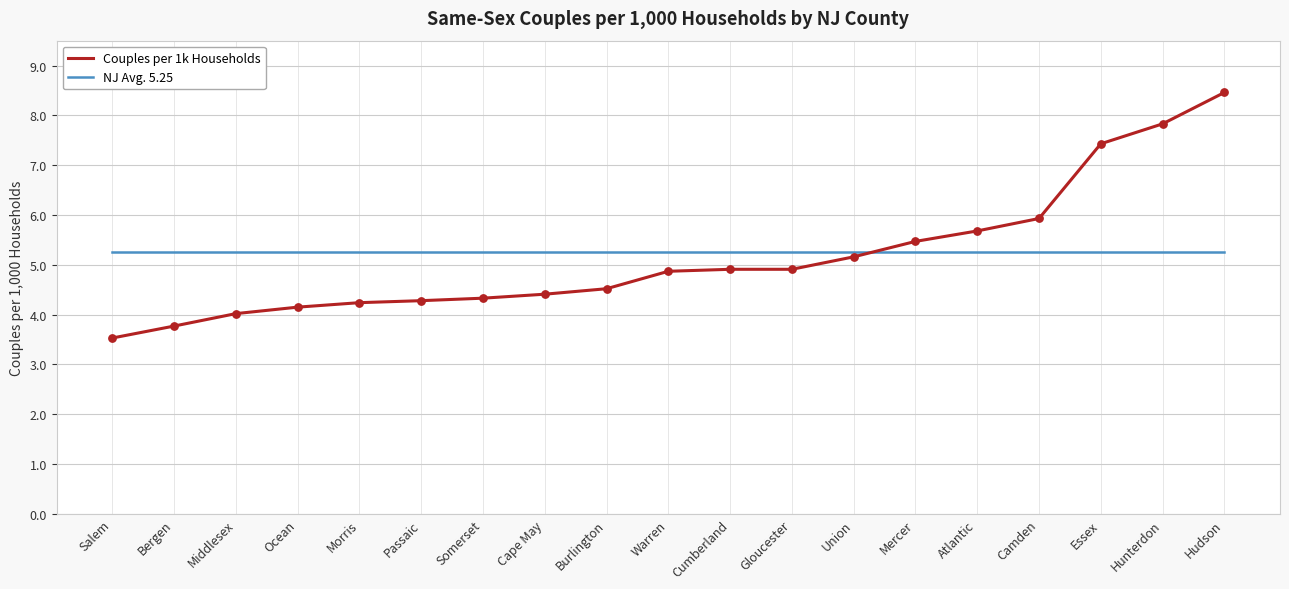

Which series has the largest total across all categories?

NJ Avg. 5.25